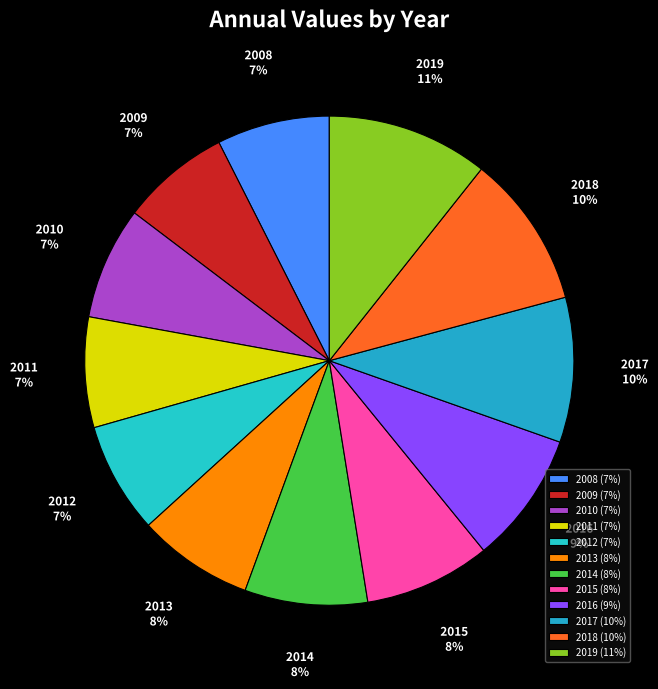

Count the number of slices in the pie.

12